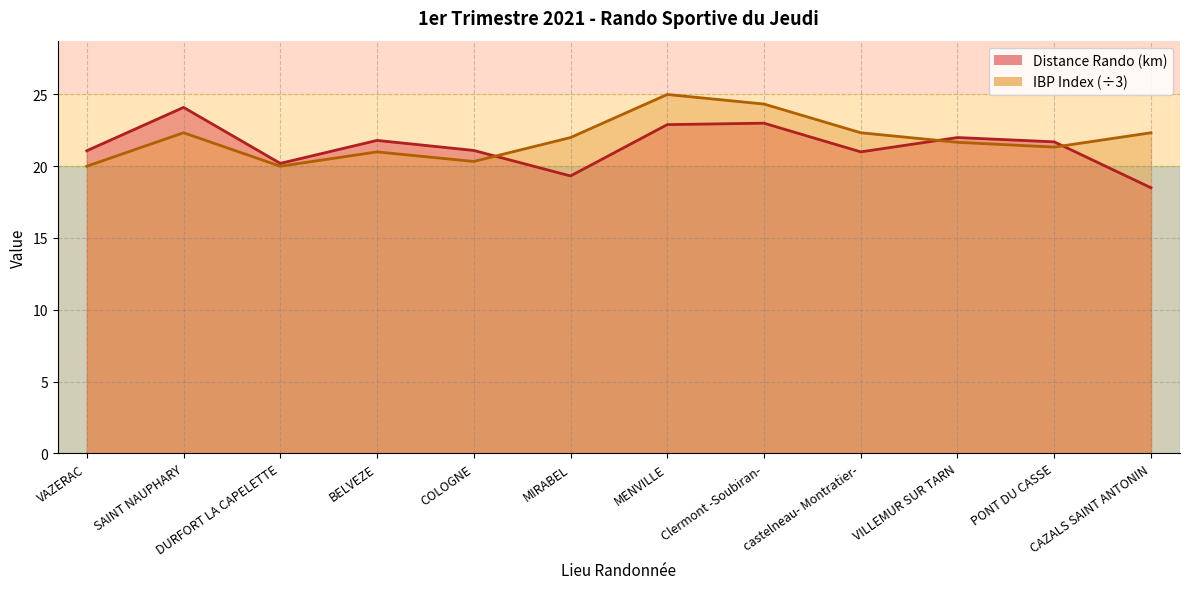

The IBP Index series shows 35.9 at SAINT NAUPHARY. True or false?

False